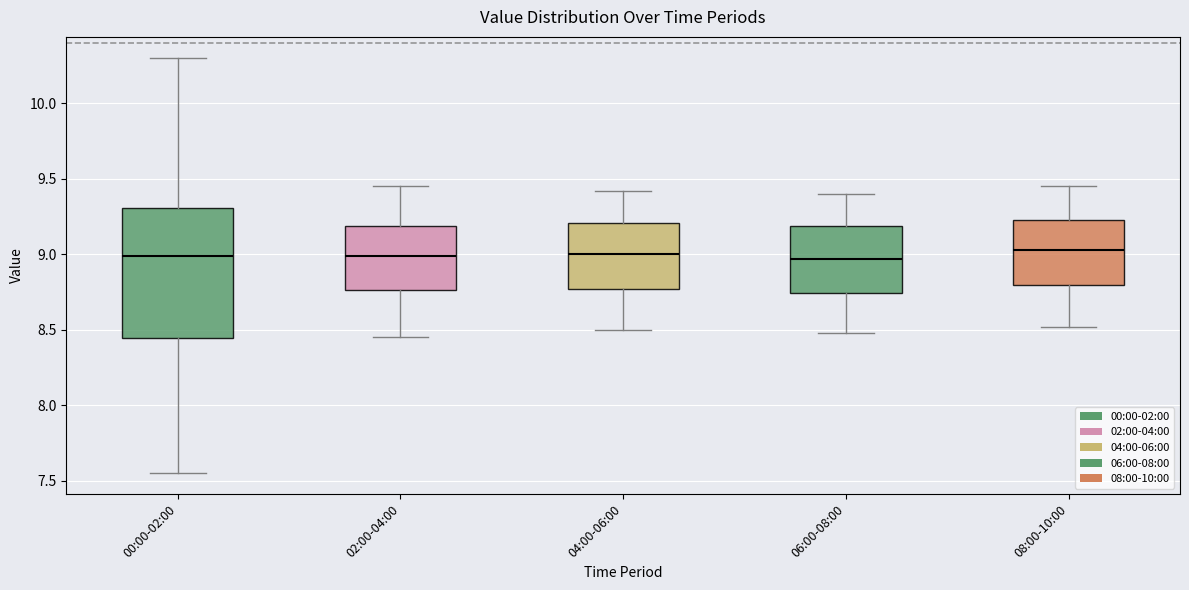

Reading left to right, transcribe this box plot: for each box, give where its median line is, the range the box spans, and where its two whiskers end, as read against the y-axis. The values are not printed on the chart, so give them approximately, as read against the axis.

00:00-02:00: median 9.00, box 8.45 to 9.30, whiskers 7.55 to 10.30
02:00-04:00: median 9.00, box 8.75 to 9.20, whiskers 8.45 to 9.45
04:00-06:00: median 9.00, box 8.75 to 9.20, whiskers 8.50 to 9.40
06:00-08:00: median 8.95, box 8.75 to 9.20, whiskers 8.50 to 9.40
08:00-10:00: median 9.05, box 8.80 to 9.25, whiskers 8.50 to 9.45